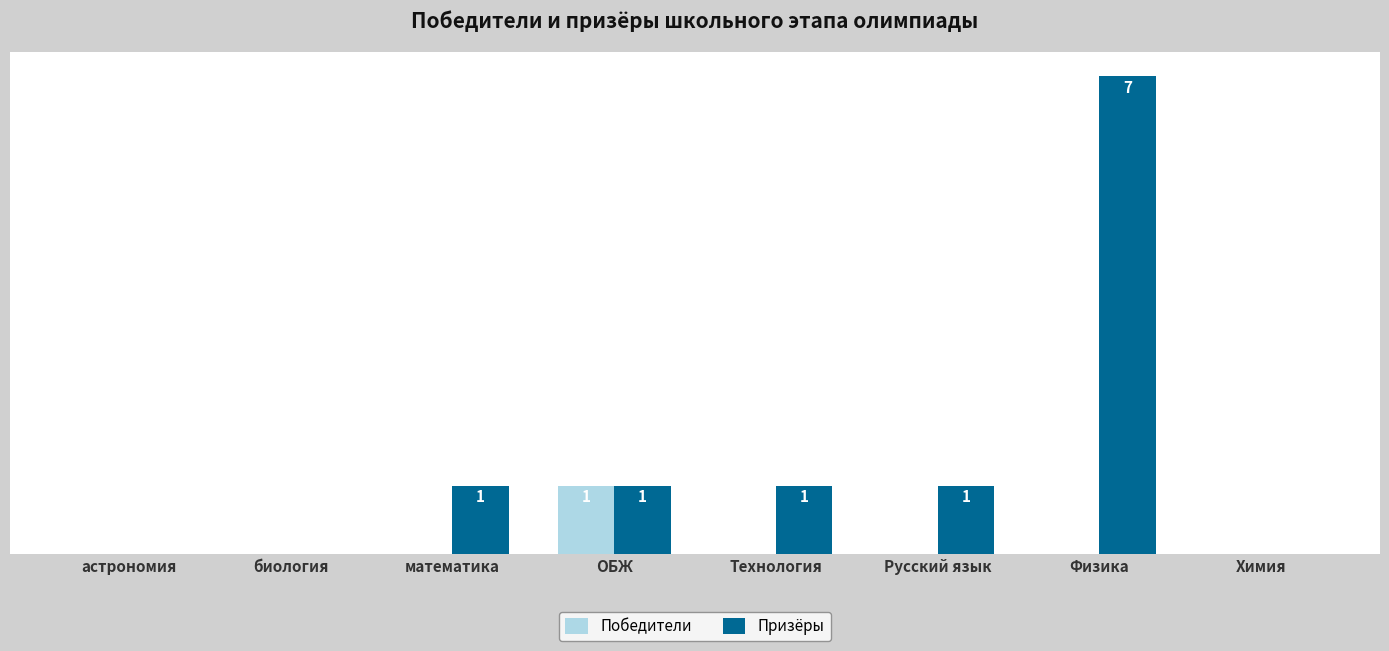

What is the label of the 2nd bar from the left?

биология